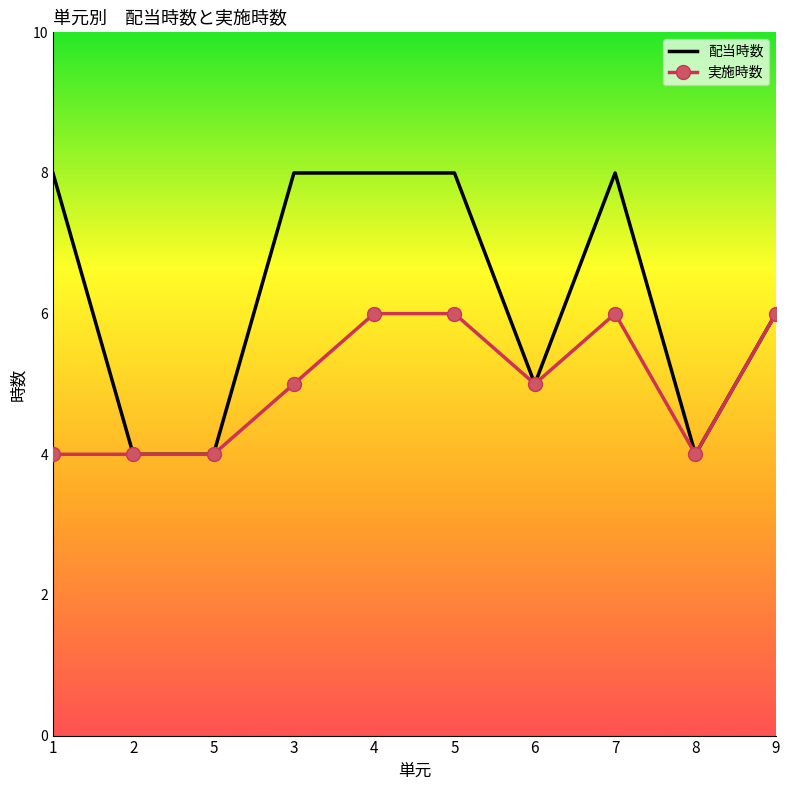

At which label is 配当時数 closest to 6?

9